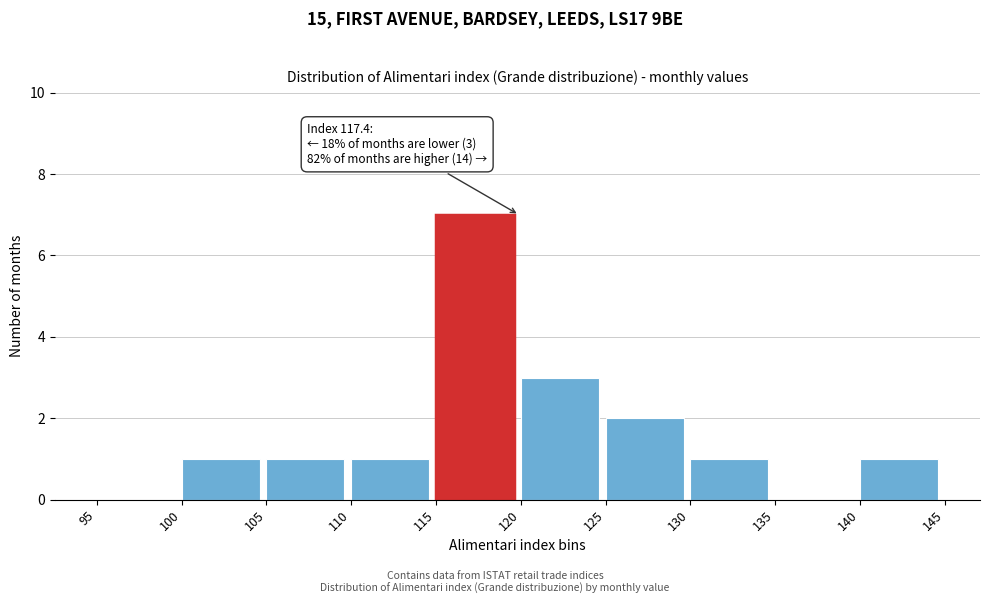

Which range on the x-axis has the tallest bar?

115 to 120